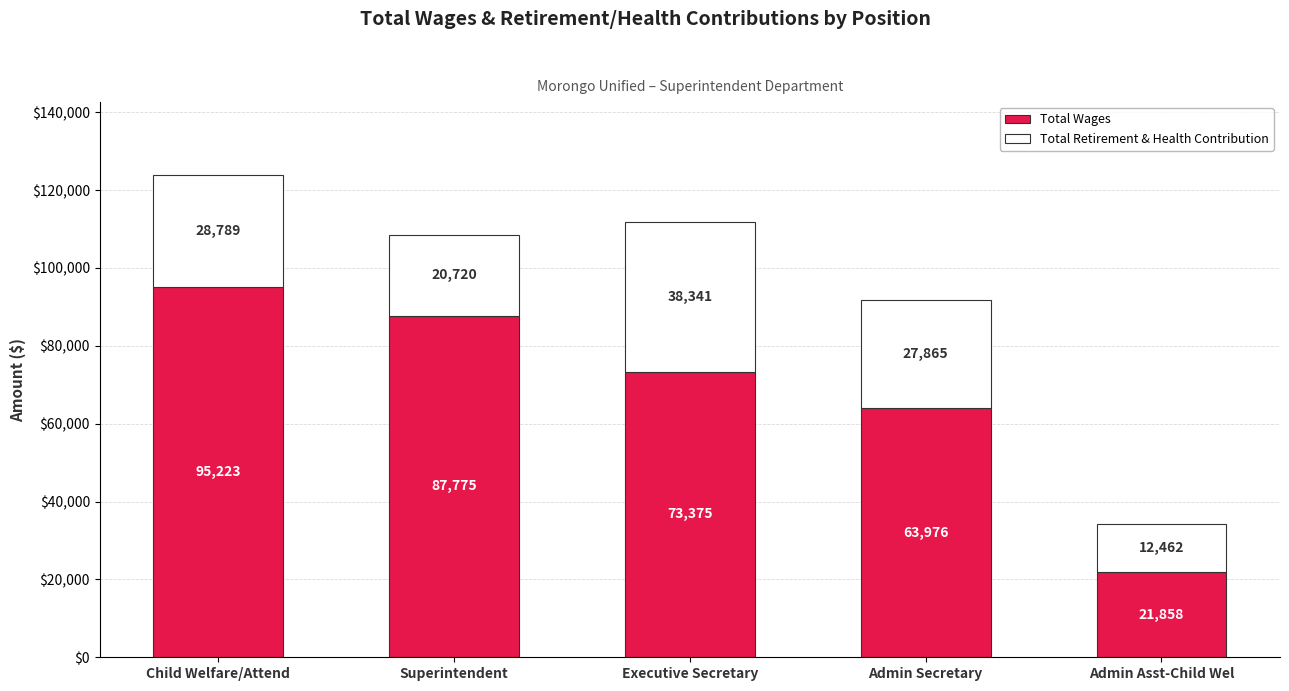

Reading right to left, what are the values for Total Wages?

21858	63976	73375	87775	95223